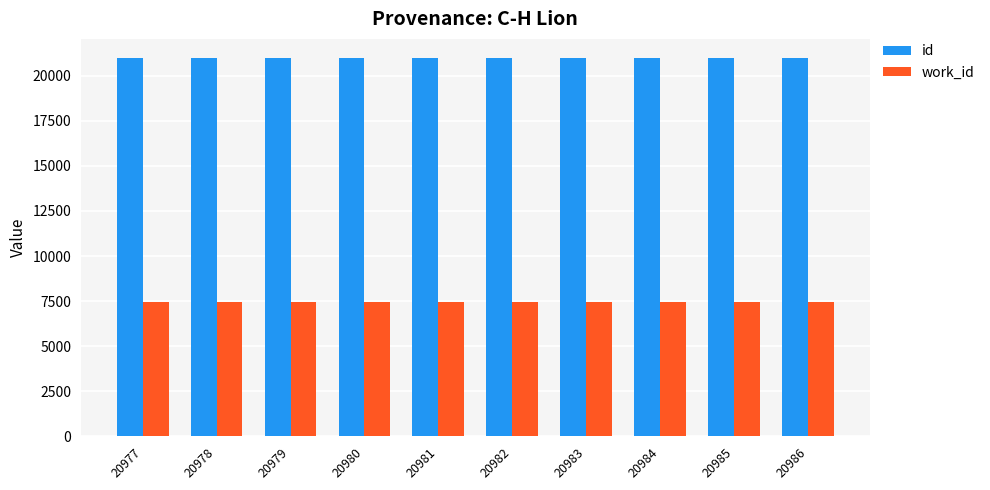

Is it true that id equals 33796 at 20978?

False